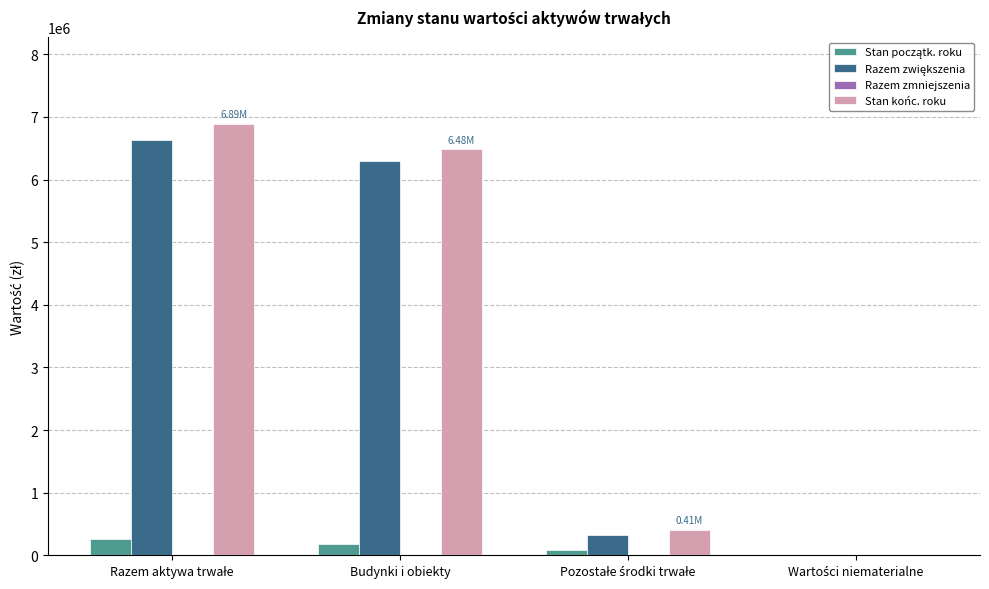

What is the total value across all series at Budynki i obiekty?

12962167.4